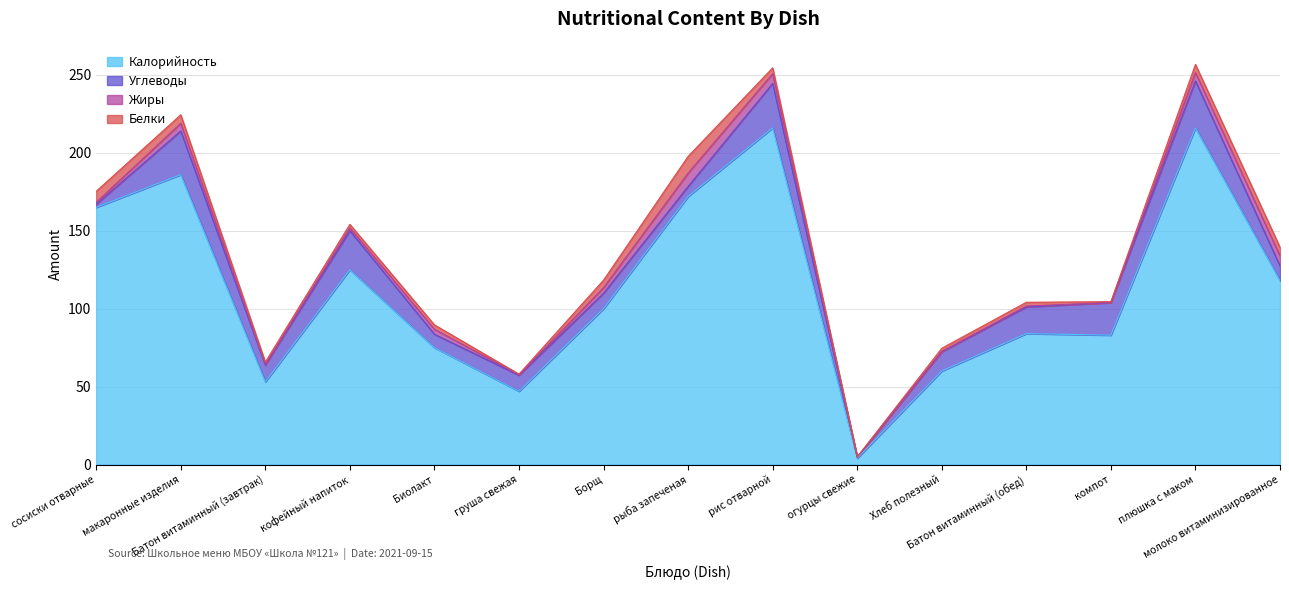

The Белки series shows 0.3 at огурцы свежие. True or false?

False